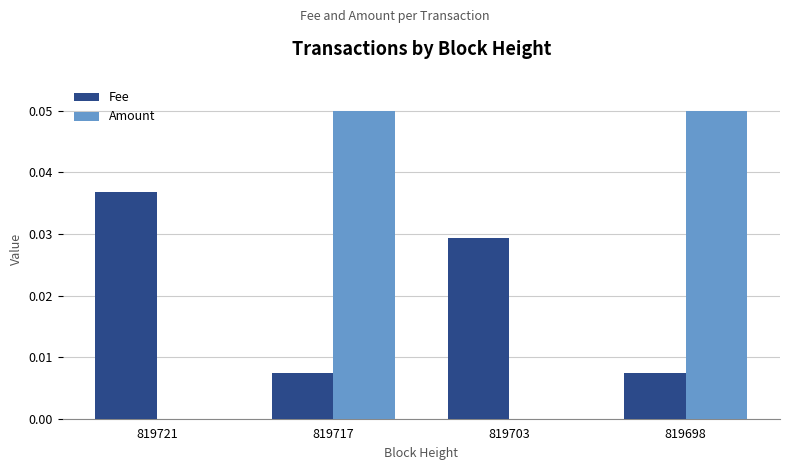

Which series has the widest spread of values?

Amount